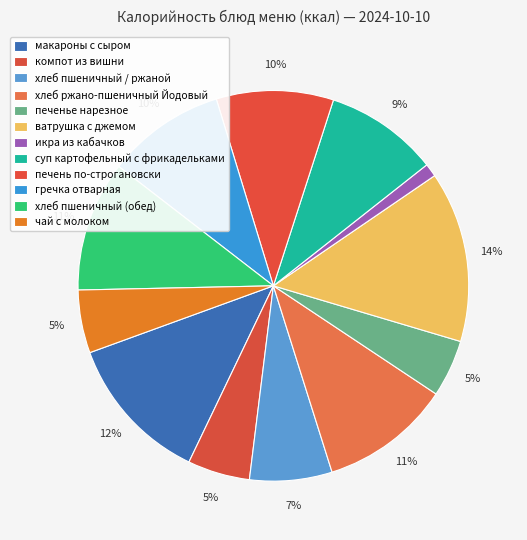

To the nearest percent, what is the average slice percentage?

8%